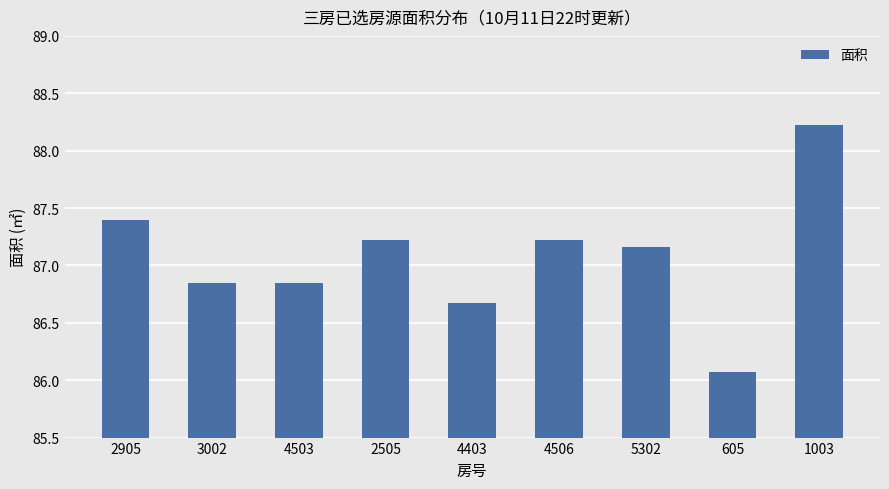

Approximately how many times larger is the value at 3002 compared to 2505?

1.0